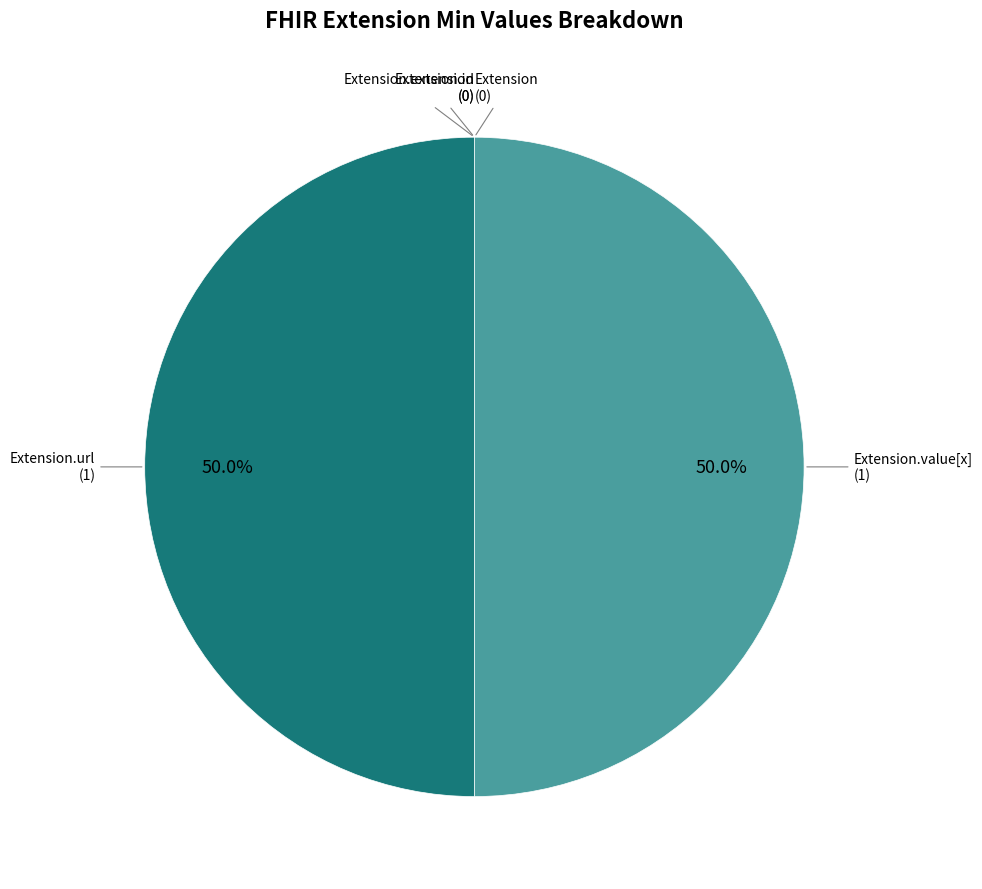

To the nearest percent, what is the difference between the largest and smallest slice percentages?

50%